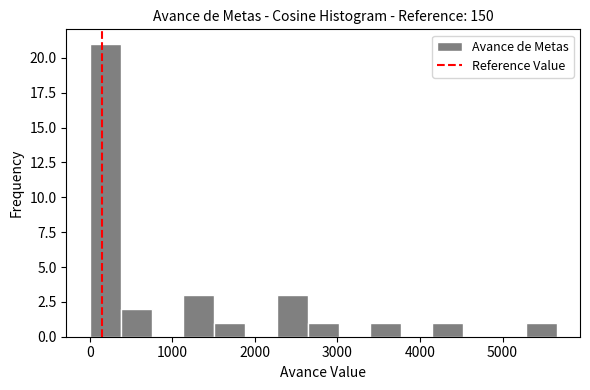

Read against the x-axis, roughly where is the centre of the tallest bar?

200